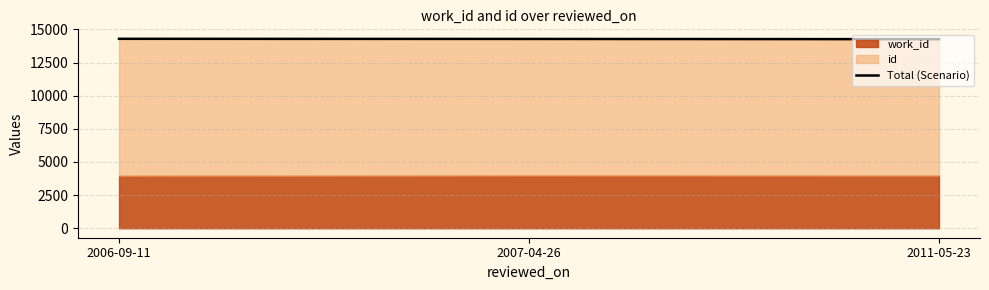

Reading left to right, list all the values displayed in this chart.

14289	14279	14262